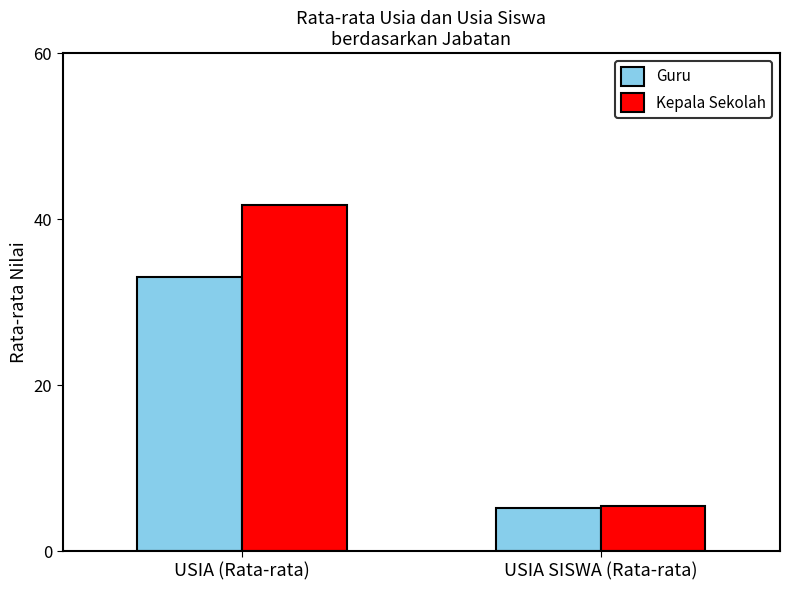

How many bars are there in each group?

2